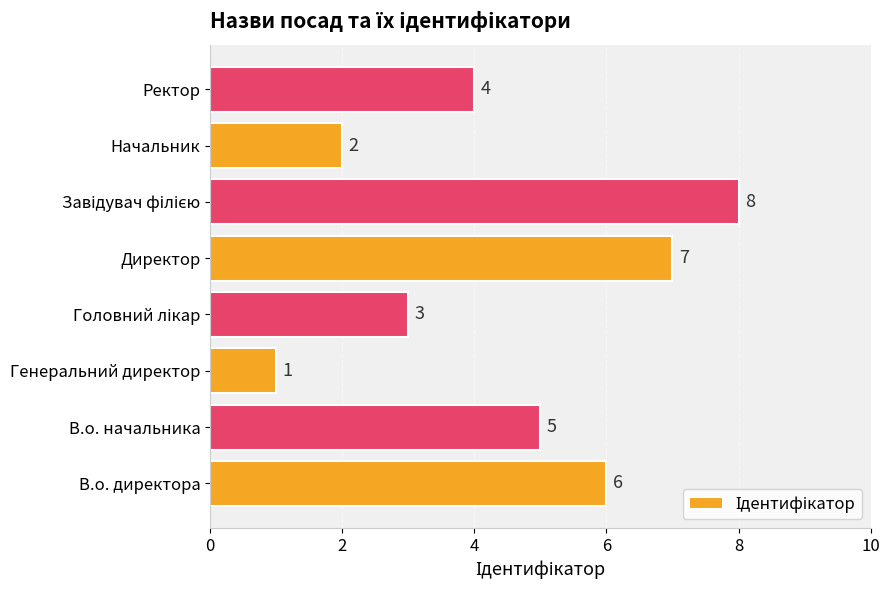

The chart shows a value of 4 at Директор. True or false?

False